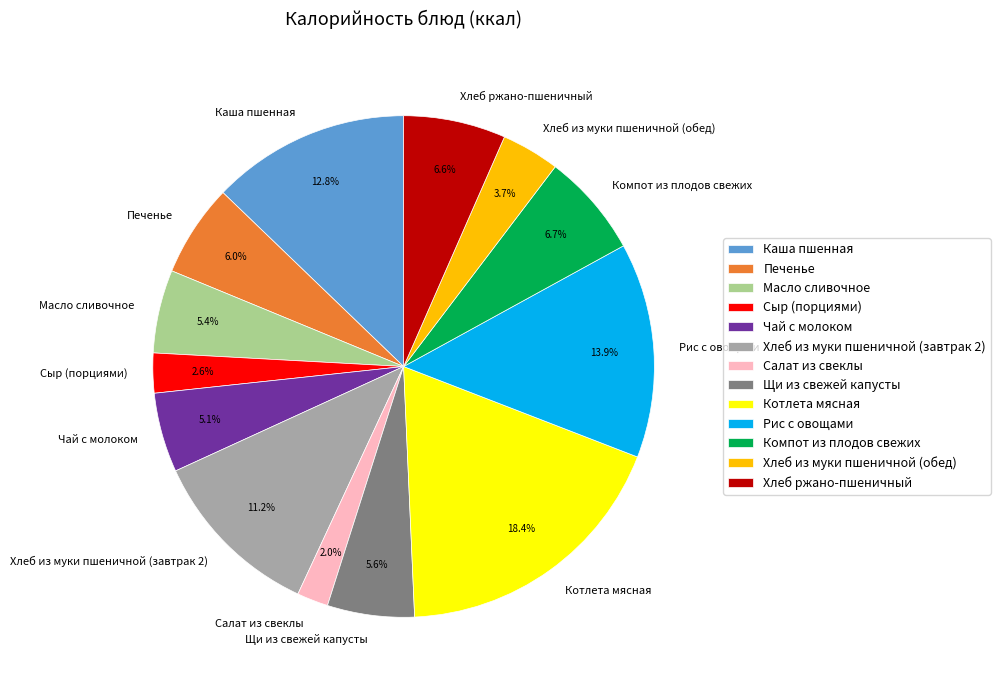

Which has a higher value, Котлета мясная or Хлеб из муки пшеничной (обед)?

Котлета мясная